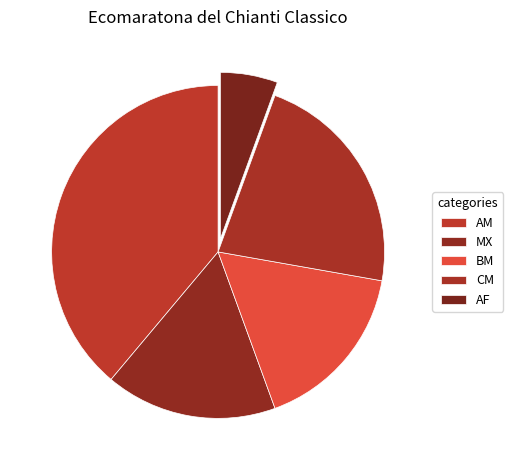

Which slice is the largest?

AM